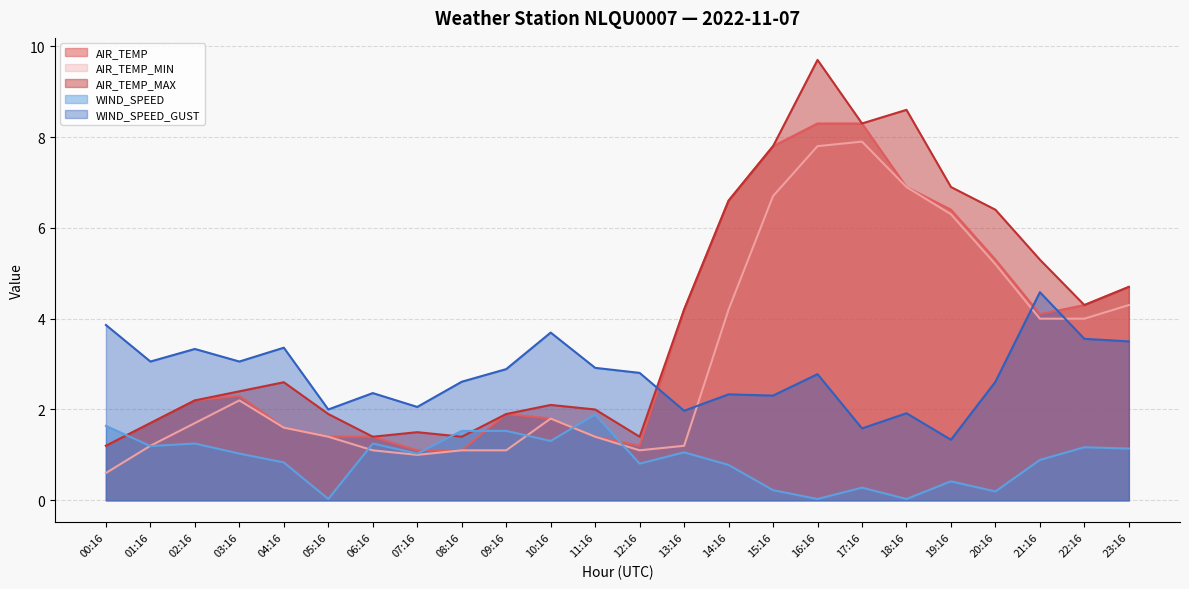

The AIR_TEMP_MAX series shows 1.7 at 01:16. True or false?

True